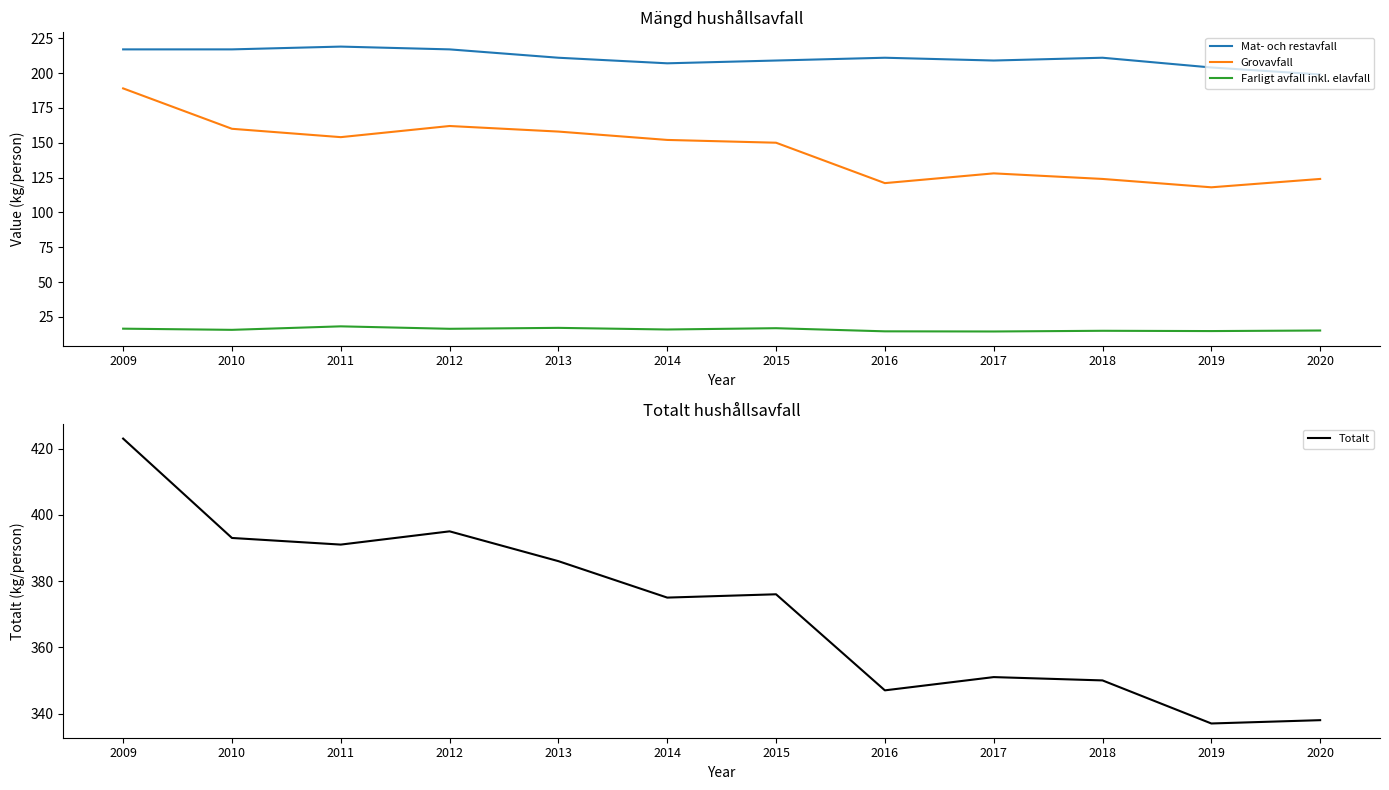

At which label does Farligt avfall inkl. elavfall first exceed 15?

2009